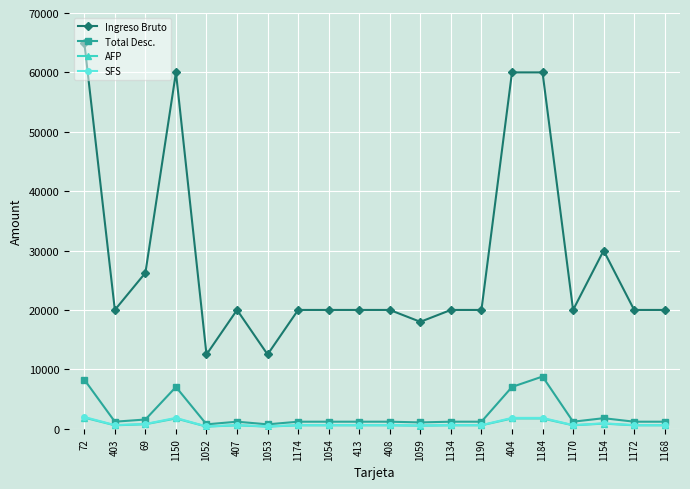

At how many categories does at least one series exceed 36239?

4